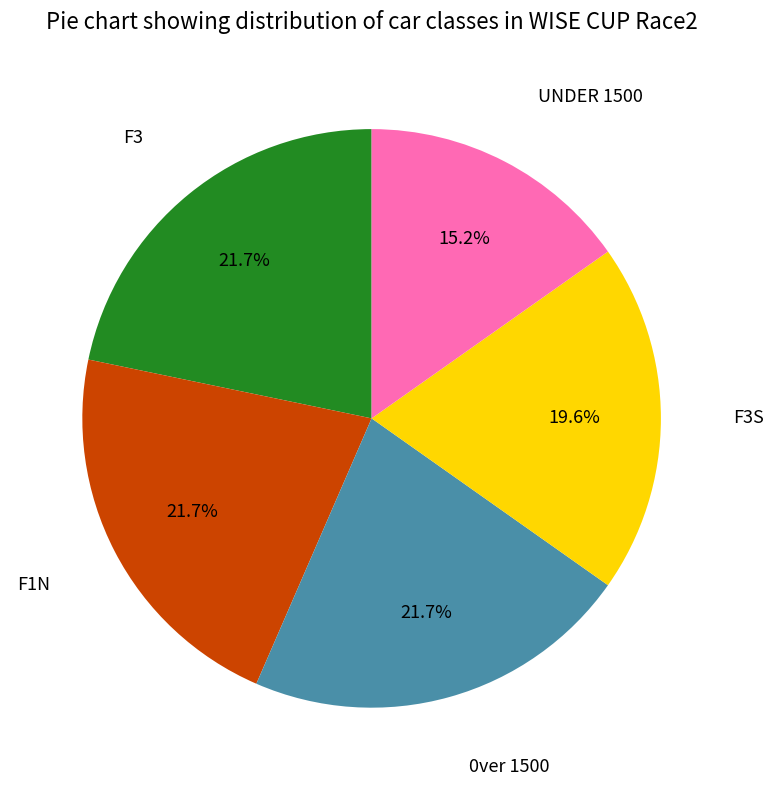

Does any single category account for the majority?

No